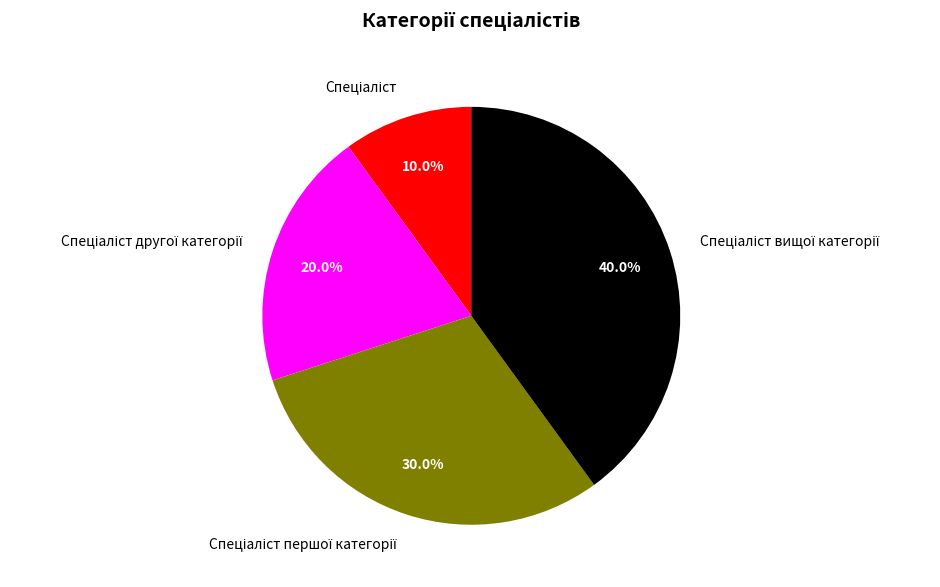

Is there a majority slice in this chart?

No